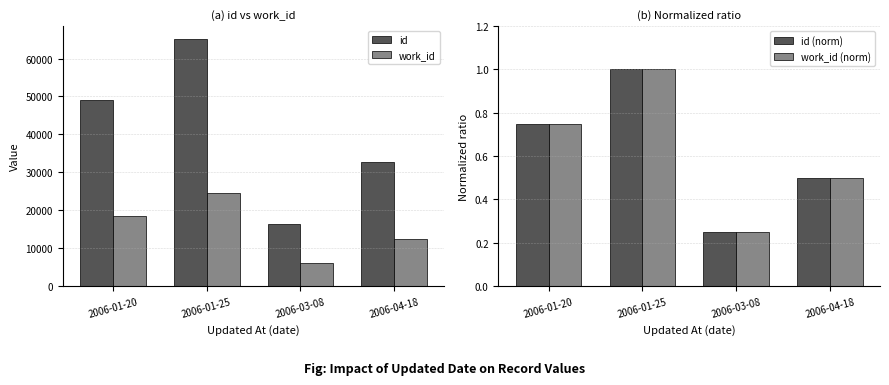

Count the id (norm) values in the range 0 to 1.

4